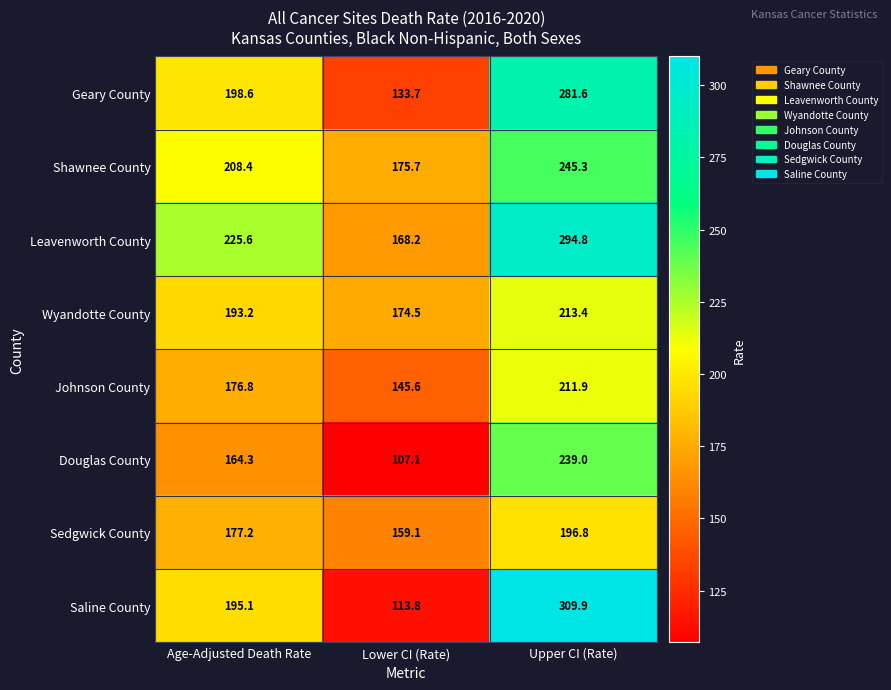

What is the total value across all series at Lower CI (Rate)?

1177.7